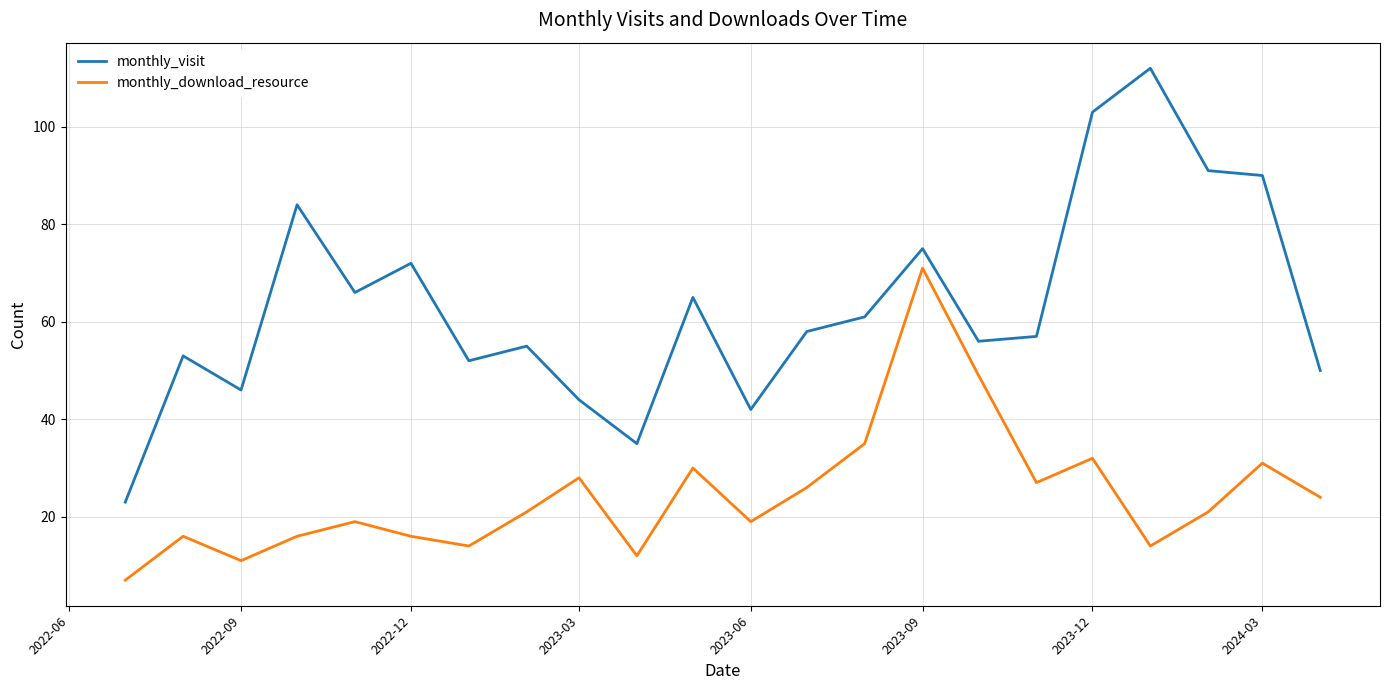

Is this an area chart (filled region under the line)?

No